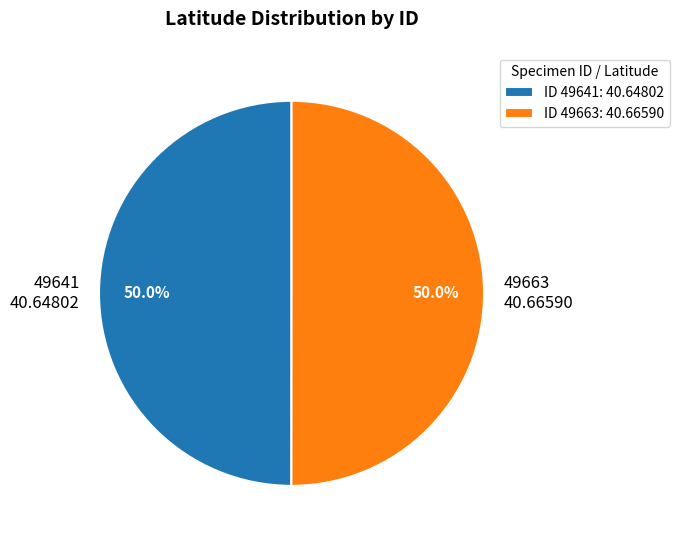

To the nearest percent, what portion does 49663 represent?

50%